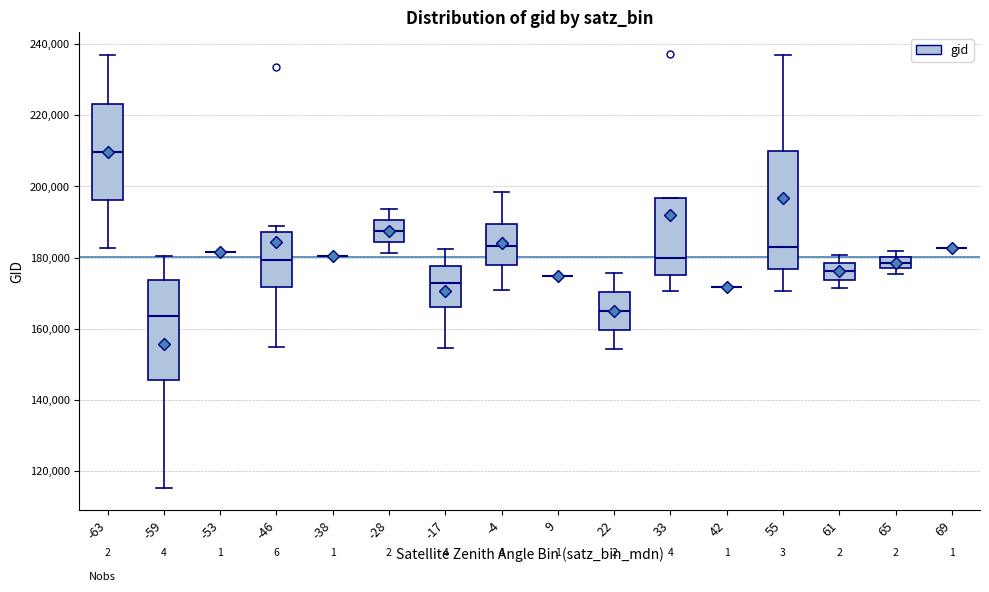

Comparing the boxes themselves (not the whiskers), which one is the tallest?

55